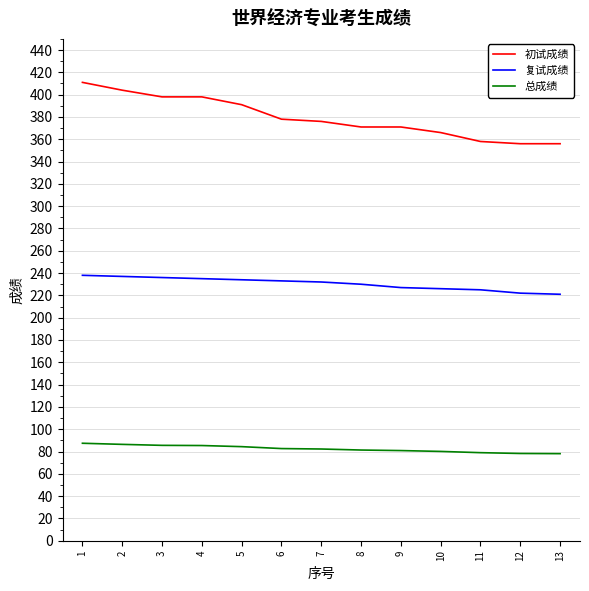

The 总成绩 series shows 78.2 at 12. True or false?

True